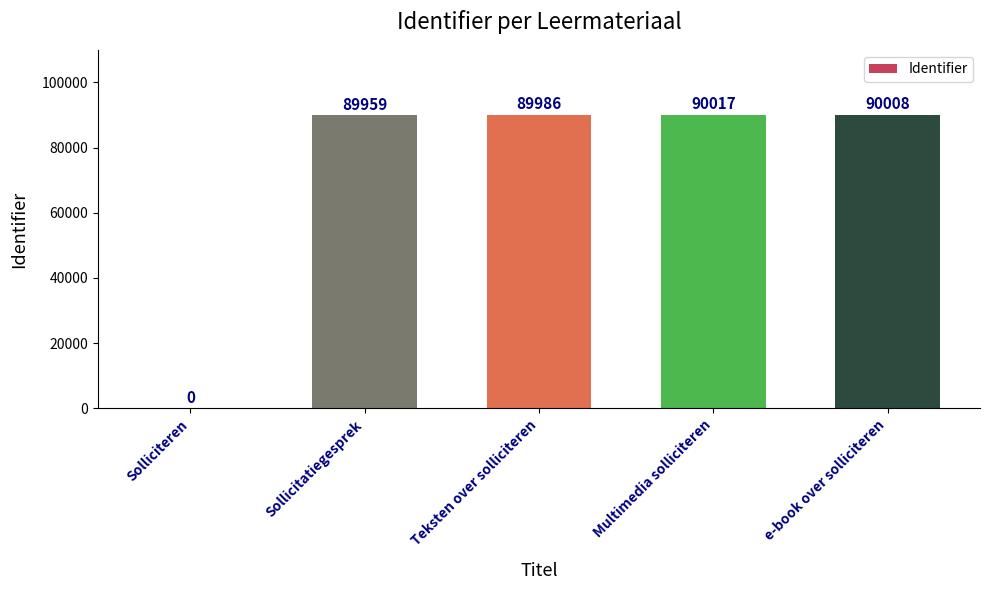

The chart shows a value of 0 at Solliciteren. True or false?

True